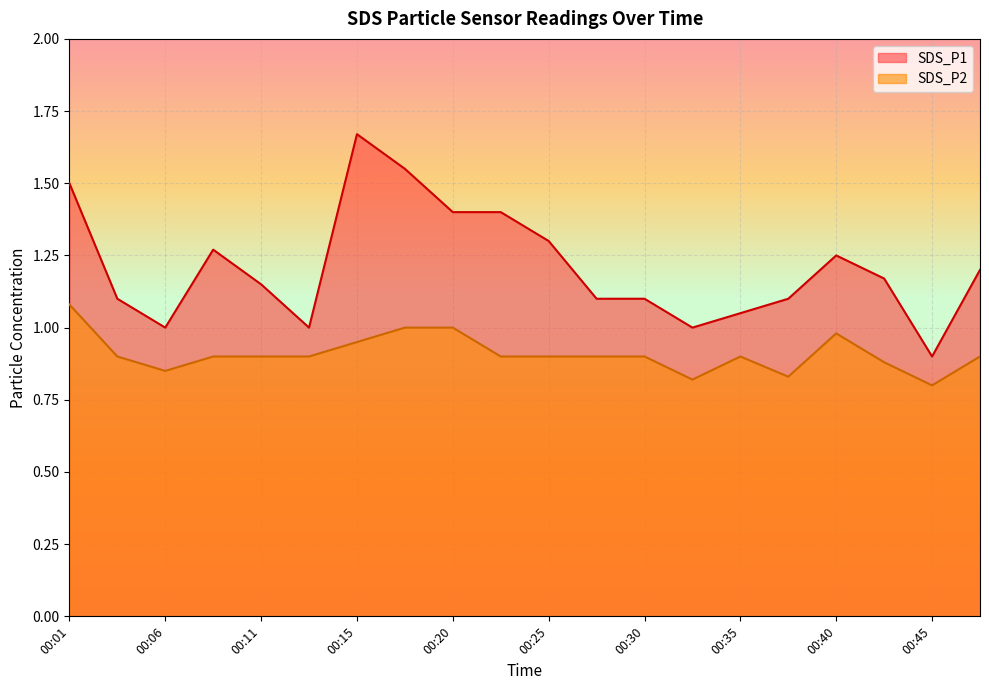

Which has a higher value, 00:13 or 00:35?

00:35